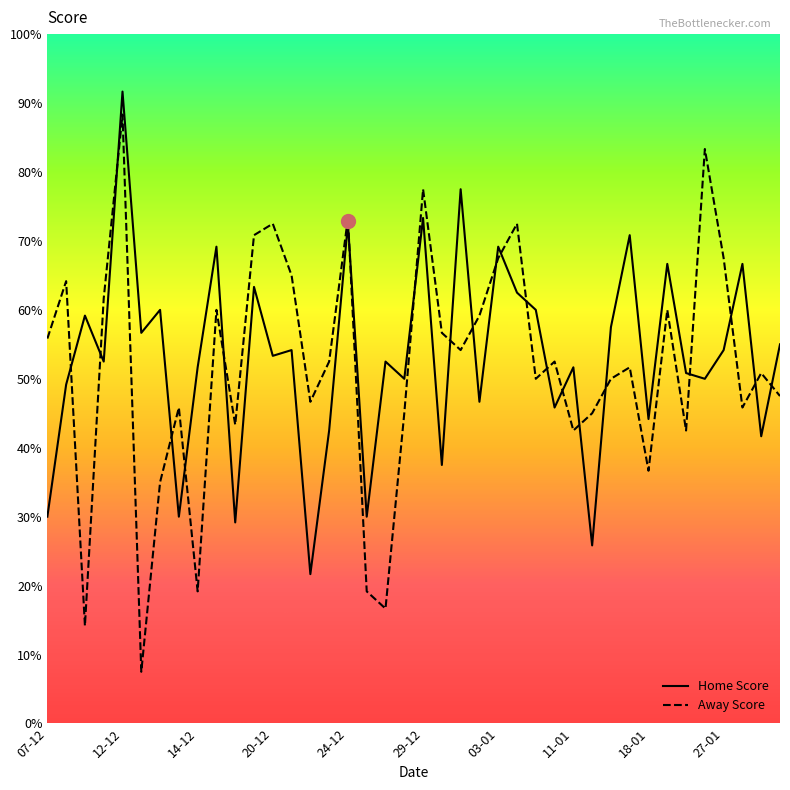

Which label corresponds to the largest value in the chart?

12-12